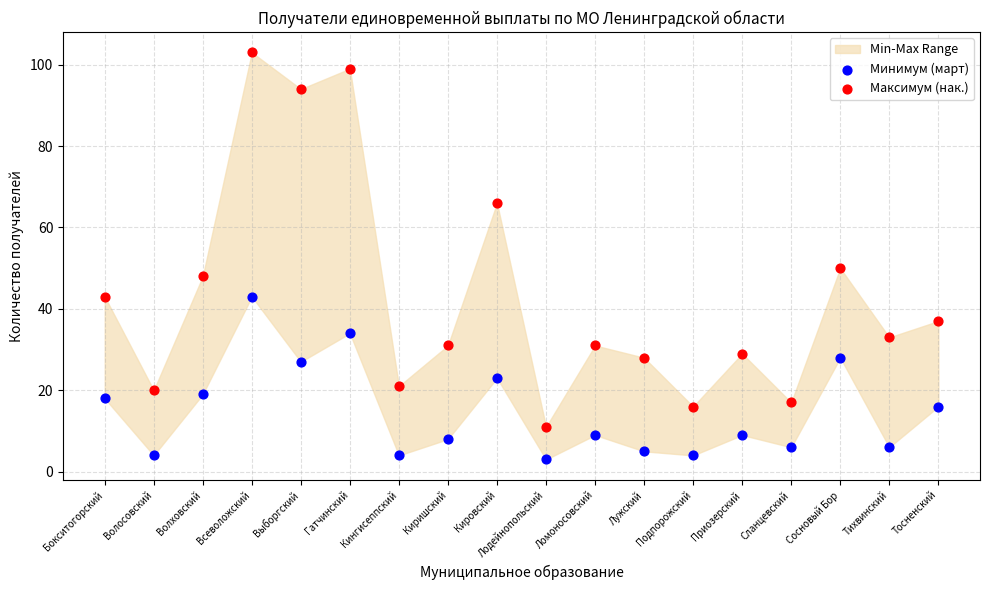

Which series contains the lowest Y value?

Минимум (март)